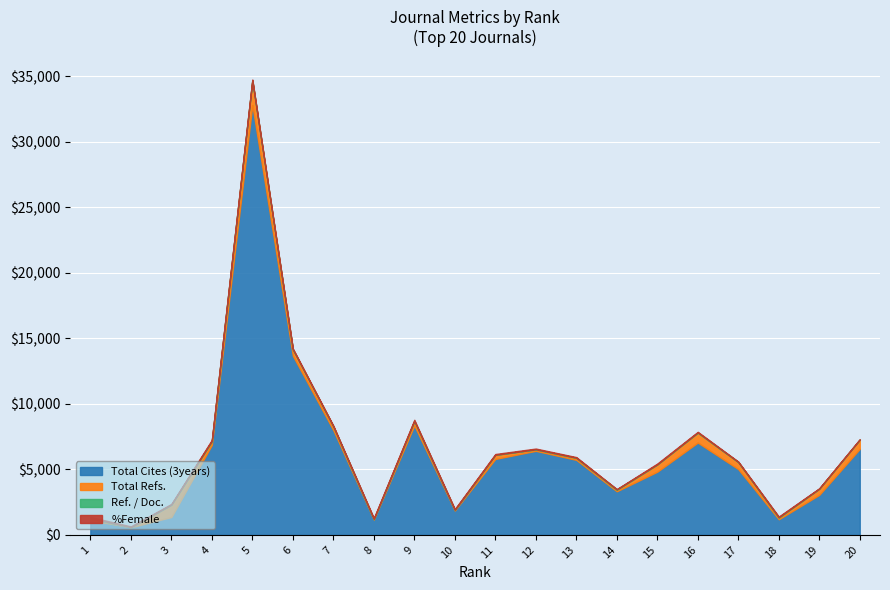

Which category has the lowest value in the Total Cites (3years) series?

2